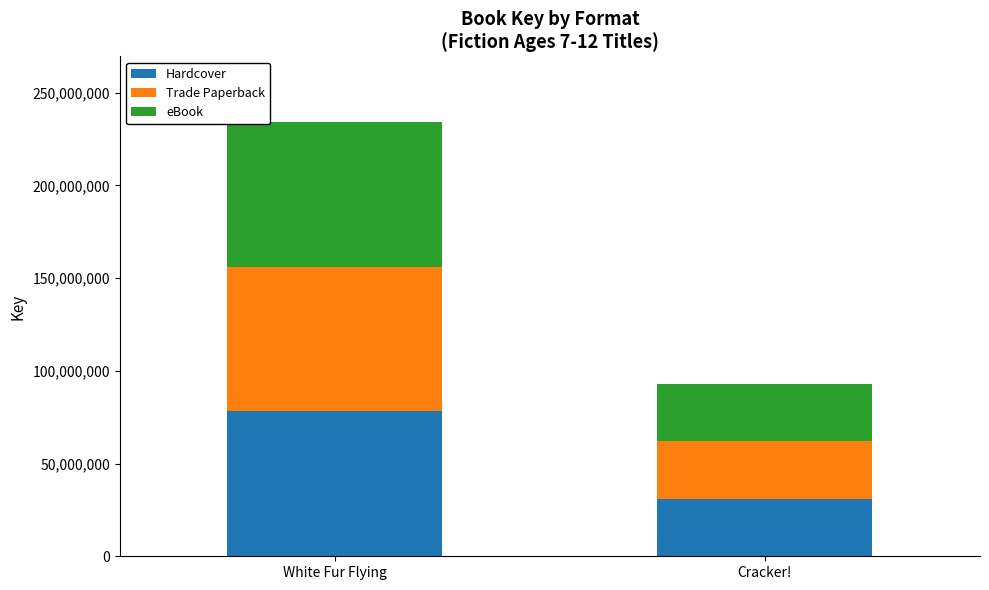

The Hardcover series shows 31041879 at Cracker!. True or false?

True